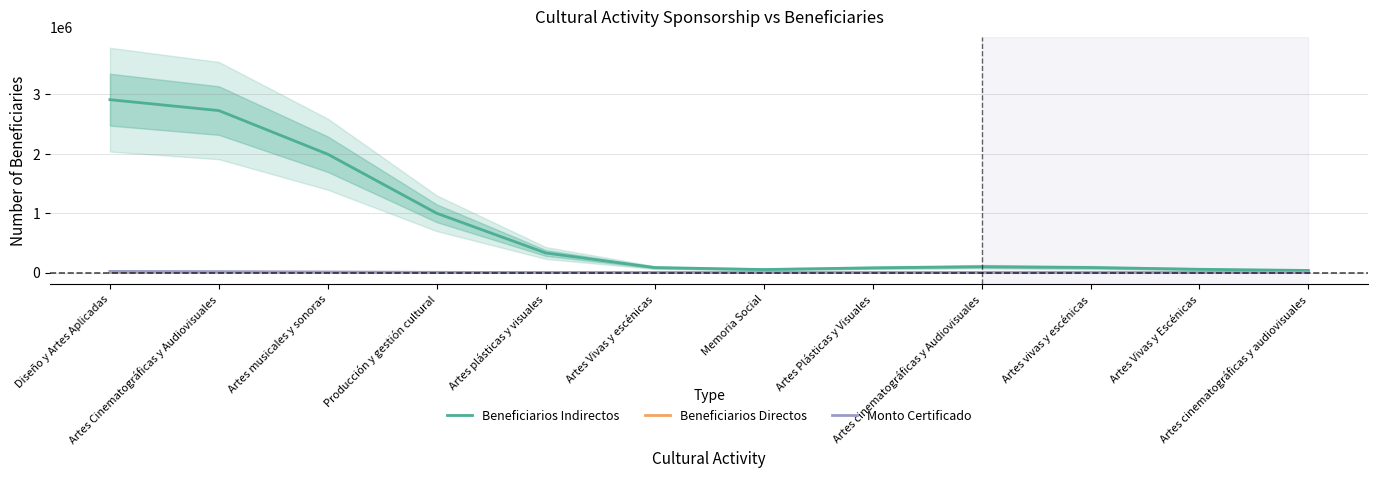

What is the sum of the Monto Certificado values at Artes musicales y sonoras and Artes plásticas y visuales?

12303.0